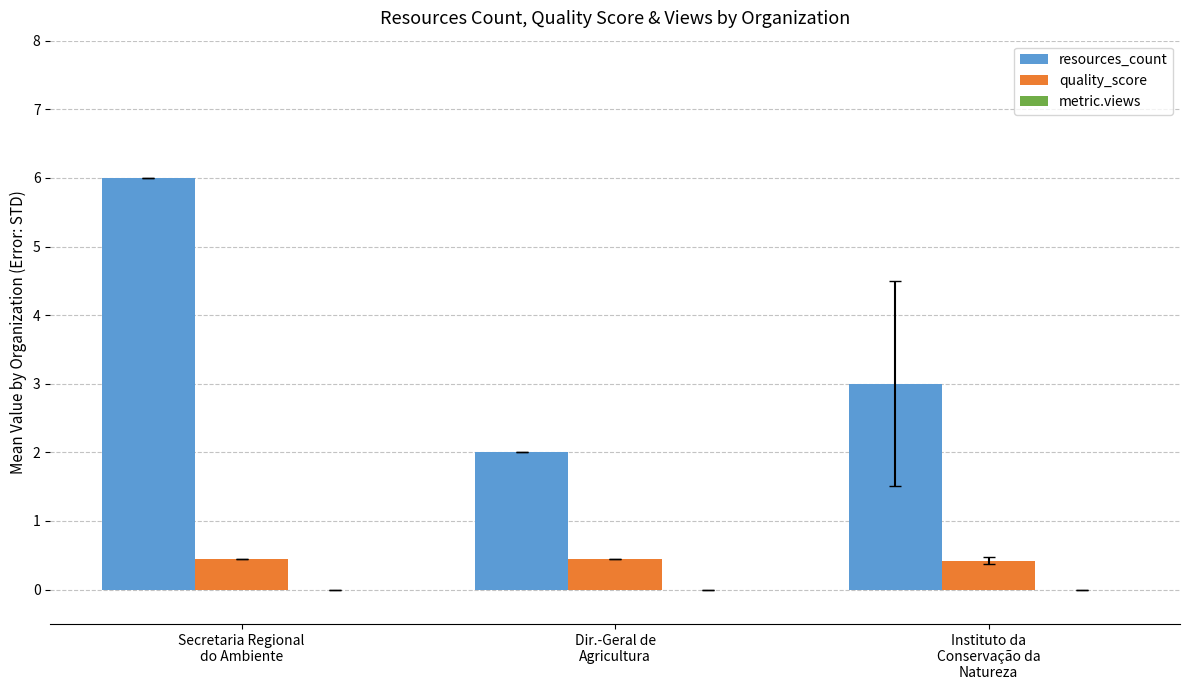

How many bars are there in total?

6